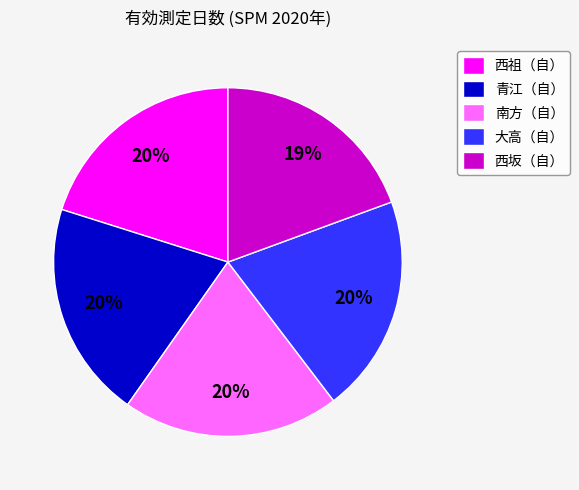

Combined, do 青江（自） and 南方（自） account for over 50%?

No